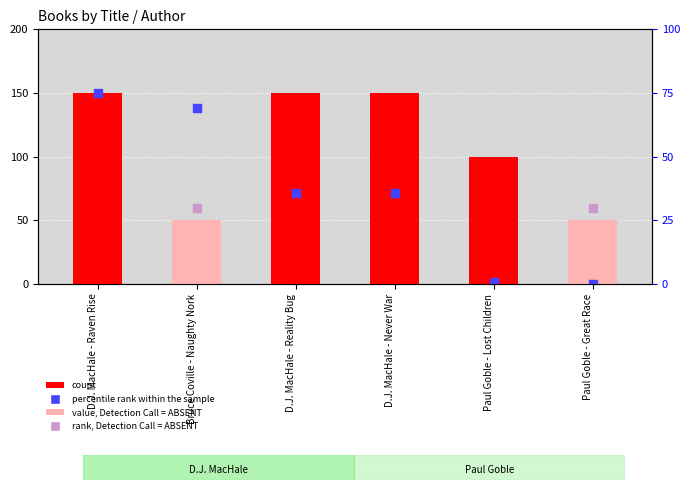

What is the change in value from D.J. MacHale - Never War to Paul Goble - Great Race?

-100